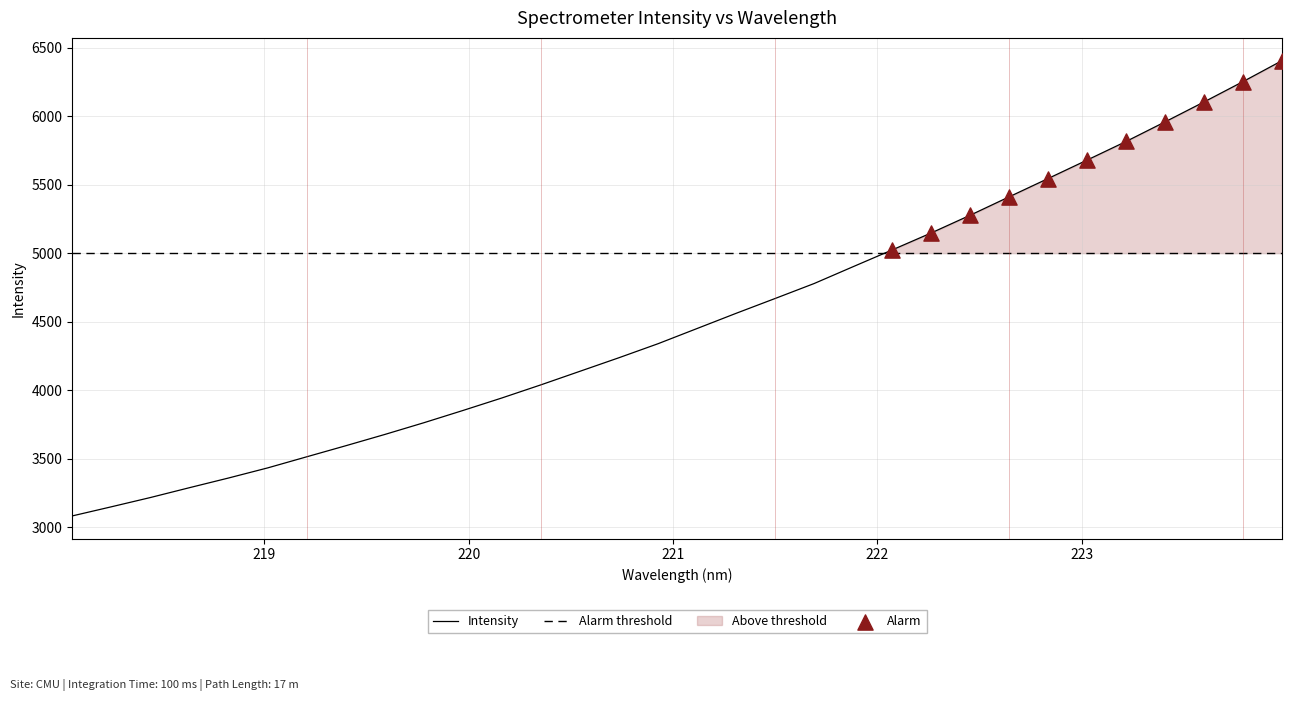

What is the change in value from 220.3533 to 222.4538?

+1237.5